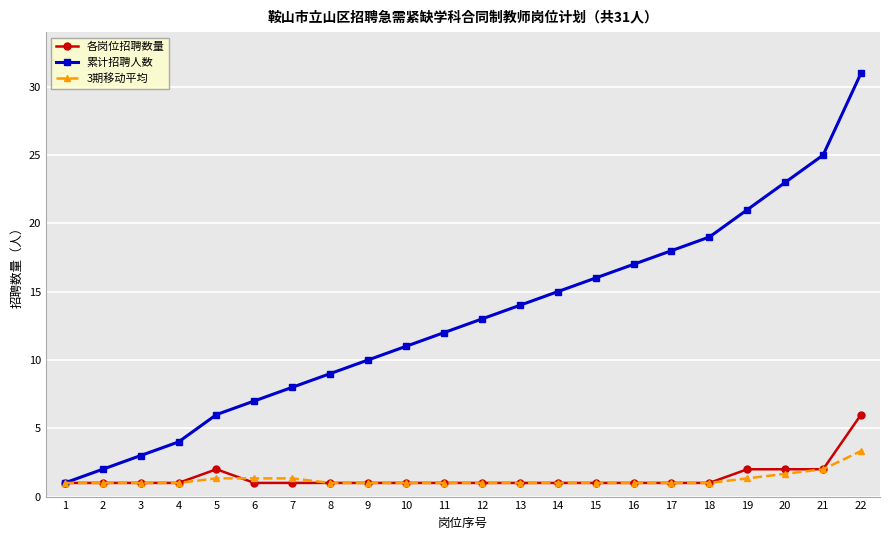

Between 16 and 17, which series saw the biggest shift?

累计招聘人数